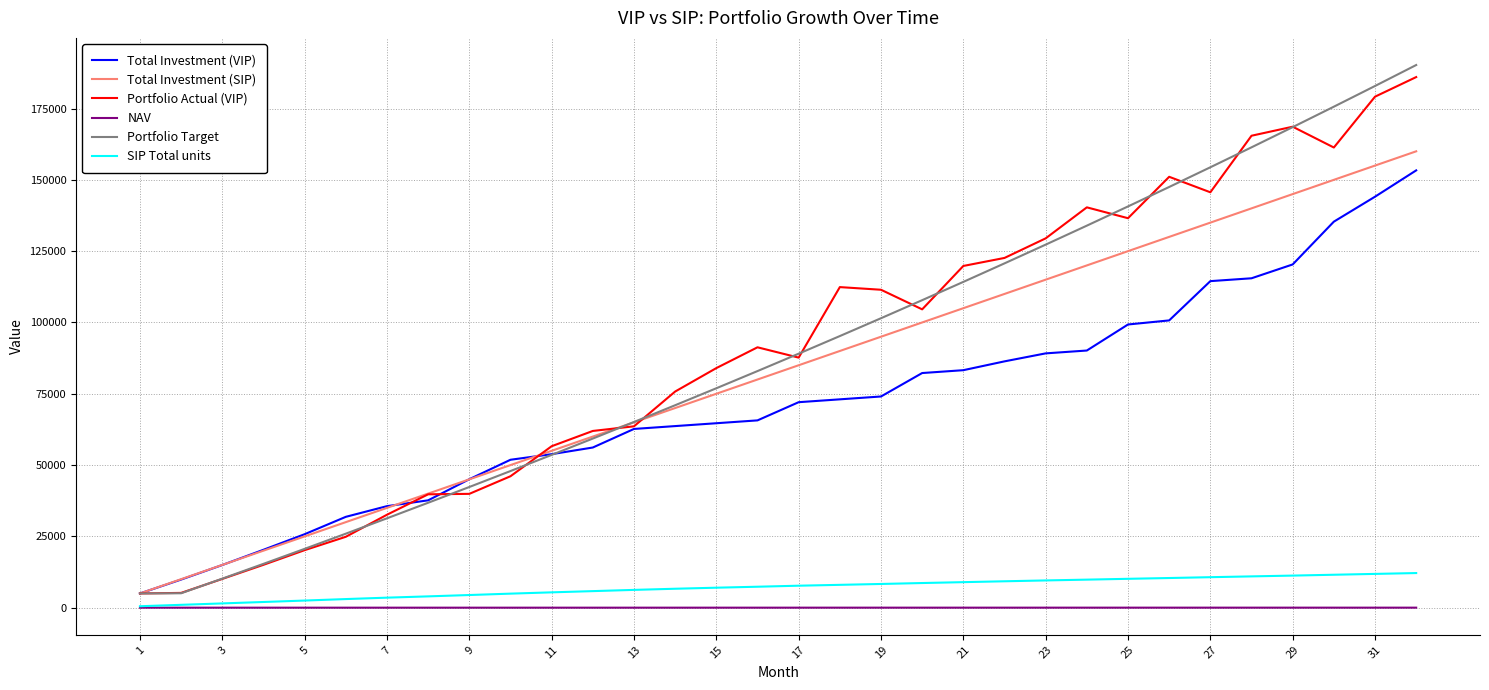

How many lines are shown in the chart?

6